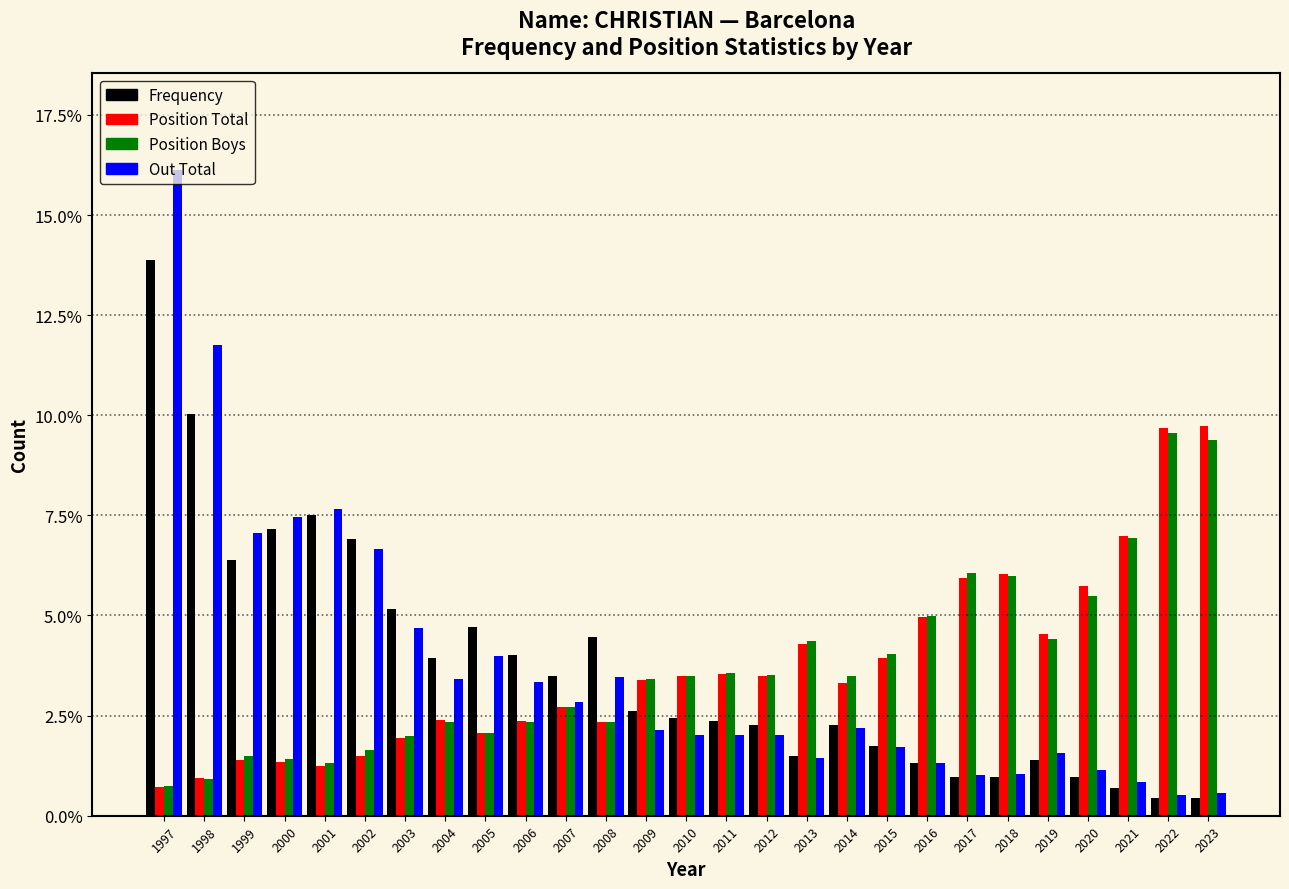

Which category has the highest value in the Out Total series?

1997